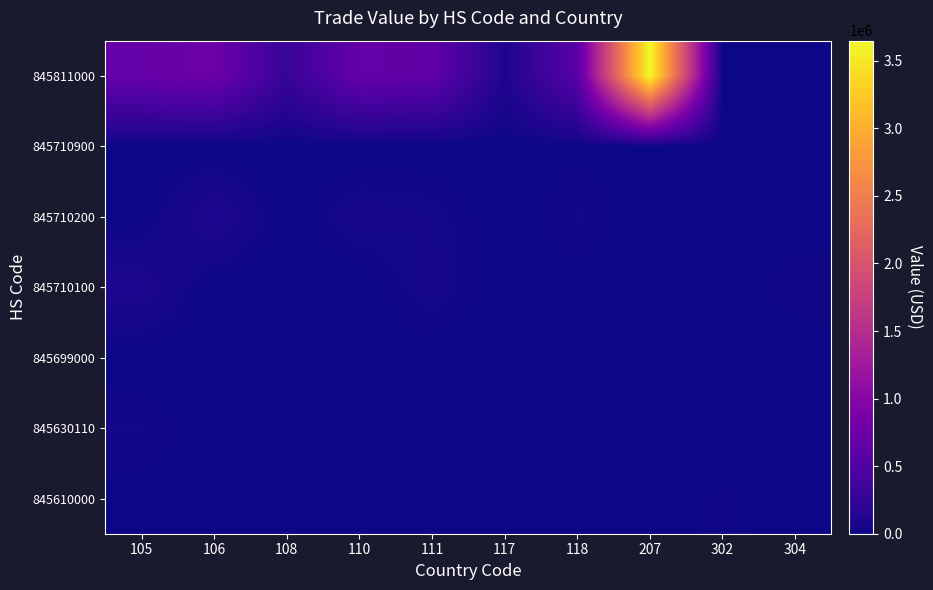

Reading left to right, list all the values displayed in this chart.

845610000: 105=7217	106=0	108=5800	110=6123	111=9978	117=819	118=0	207=0	302=19640	304=5038
845630110: 105=32091	106=0	108=0	110=12941	111=0	117=0	118=3982	207=0	302=0	304=0
845699000: 105=0	106=0	108=0	110=515	111=0	117=0	118=0	207=0	302=0	304=0
845710100: 105=94100	106=0	108=0	110=0	111=50849	117=0	118=5715	207=0	302=0	304=27790
845710200: 105=4080	106=107209	108=0	110=54251	111=41077	117=0	118=33448	207=0	302=0	304=0
845710900: 105=0	106=0	108=0	110=0	111=0	117=0	118=10006	207=0	302=0	304=0
845811000: 105=683702	106=756931	108=278972	110=680568	111=647051	117=100499	118=564328	207=3648603	302=0	304=0